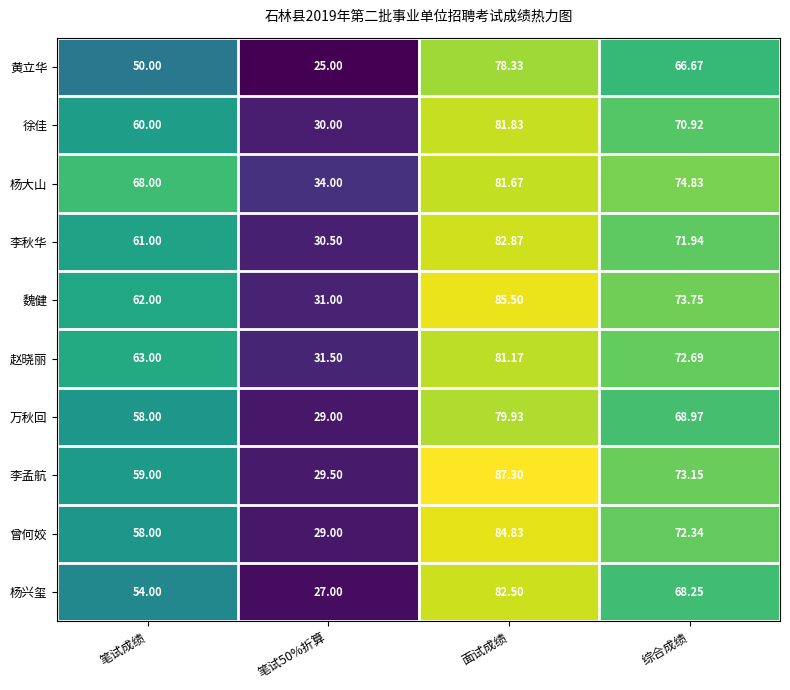

At which label does 黄立华 reach its peak?

面试成绩